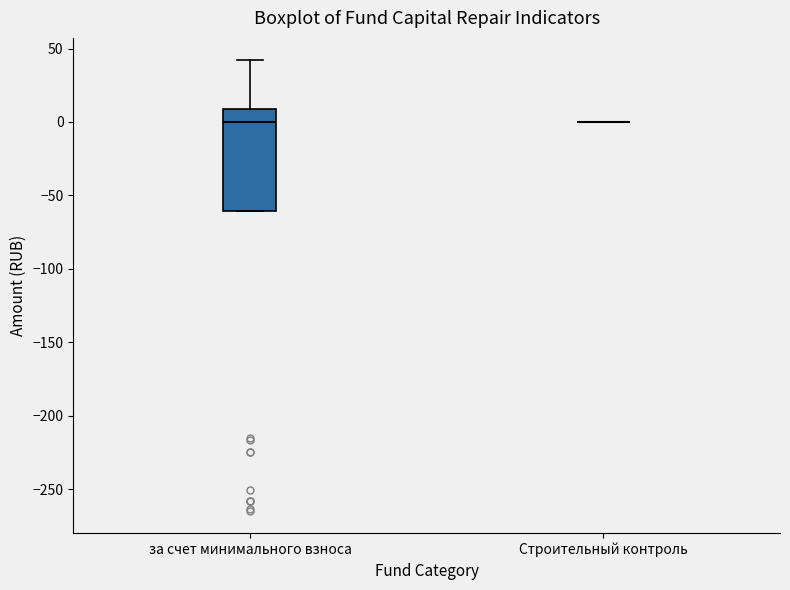

Comparing the boxes themselves (not the whiskers), which one is the tallest?

за счет минимального взноса